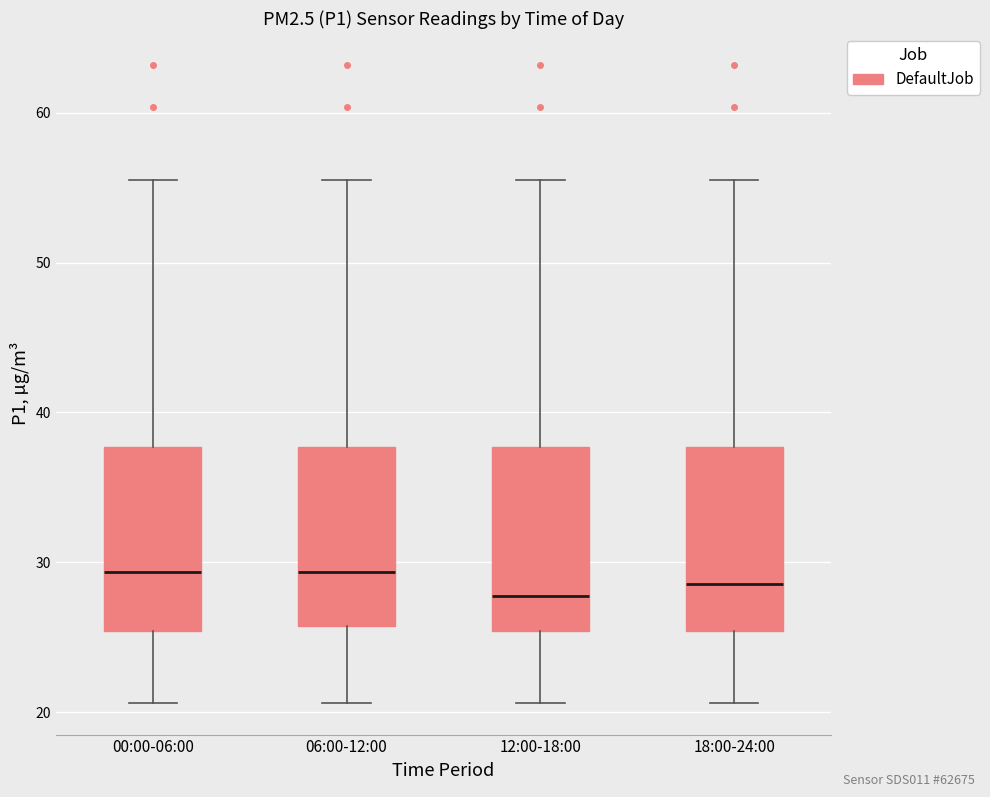

Reading left to right, transcribe this box plot: for each box, give where its median line is, the range the box spans, and where its two whiskers end, as read against the y-axis. The values are not printed on the chart, so give them approximately, as read against the axis.

00:00-06:00: median 29, box 25 to 38, whiskers 21 to 56
06:00-12:00: median 29, box 26 to 38, whiskers 21 to 56
12:00-18:00: median 28, box 25 to 38, whiskers 21 to 56
18:00-24:00: median 29, box 25 to 38, whiskers 21 to 56